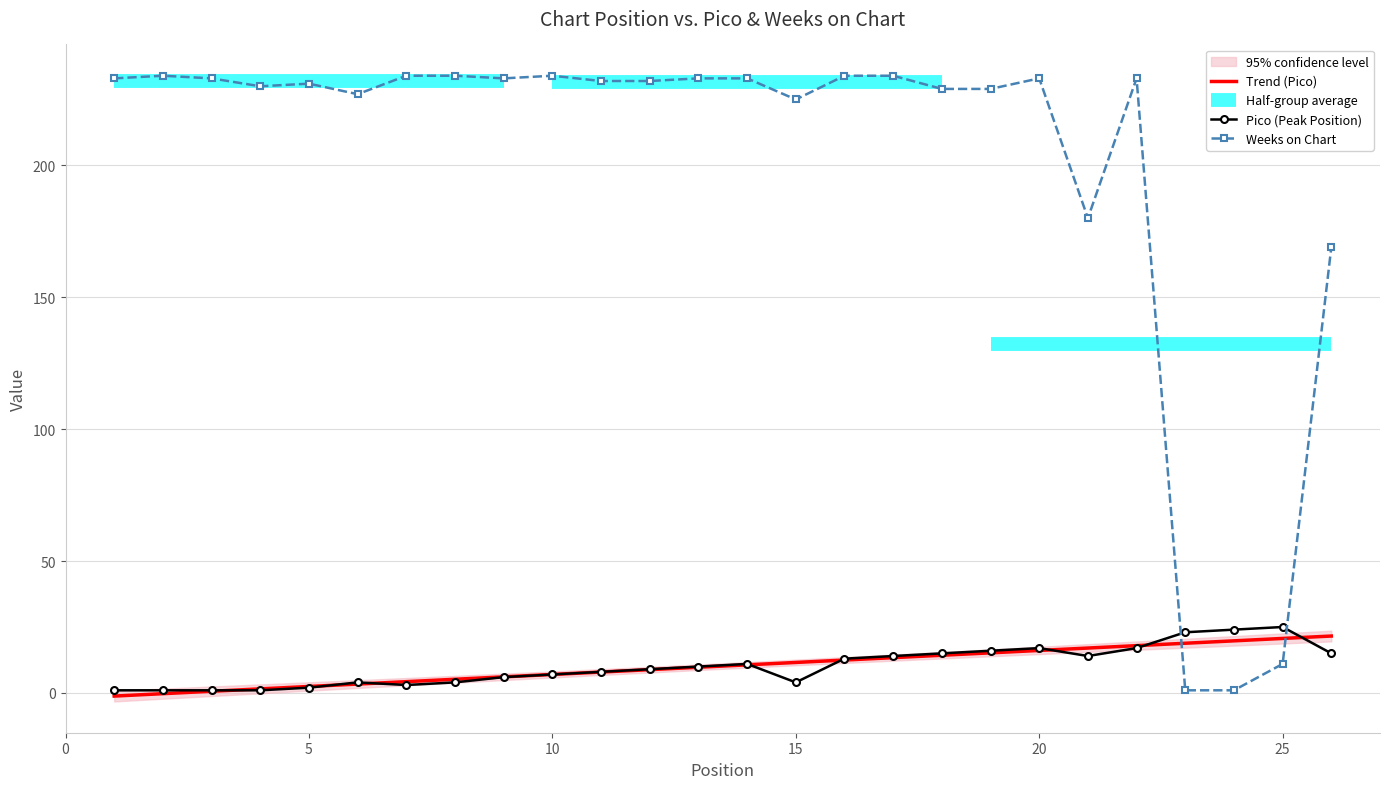

The Pico series shows 17 at 20. True or false?

True